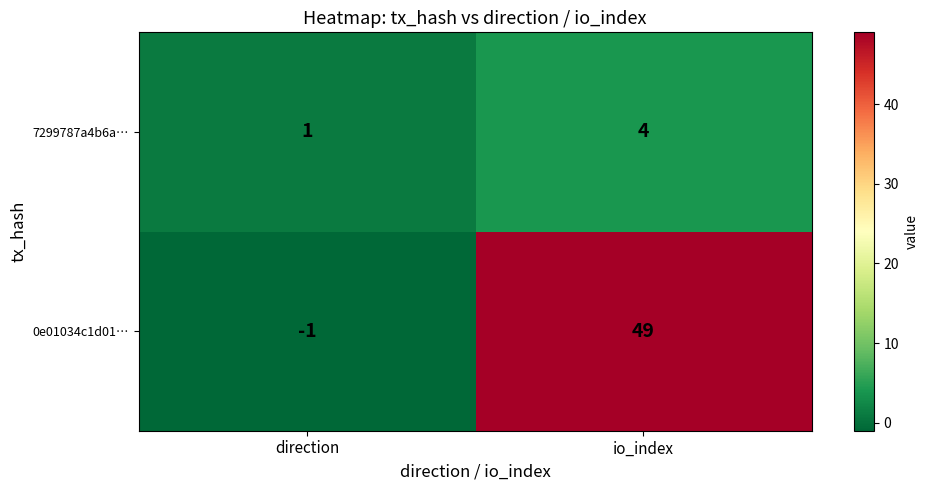

What is the average value of the 0e01034c1d01… series?

24